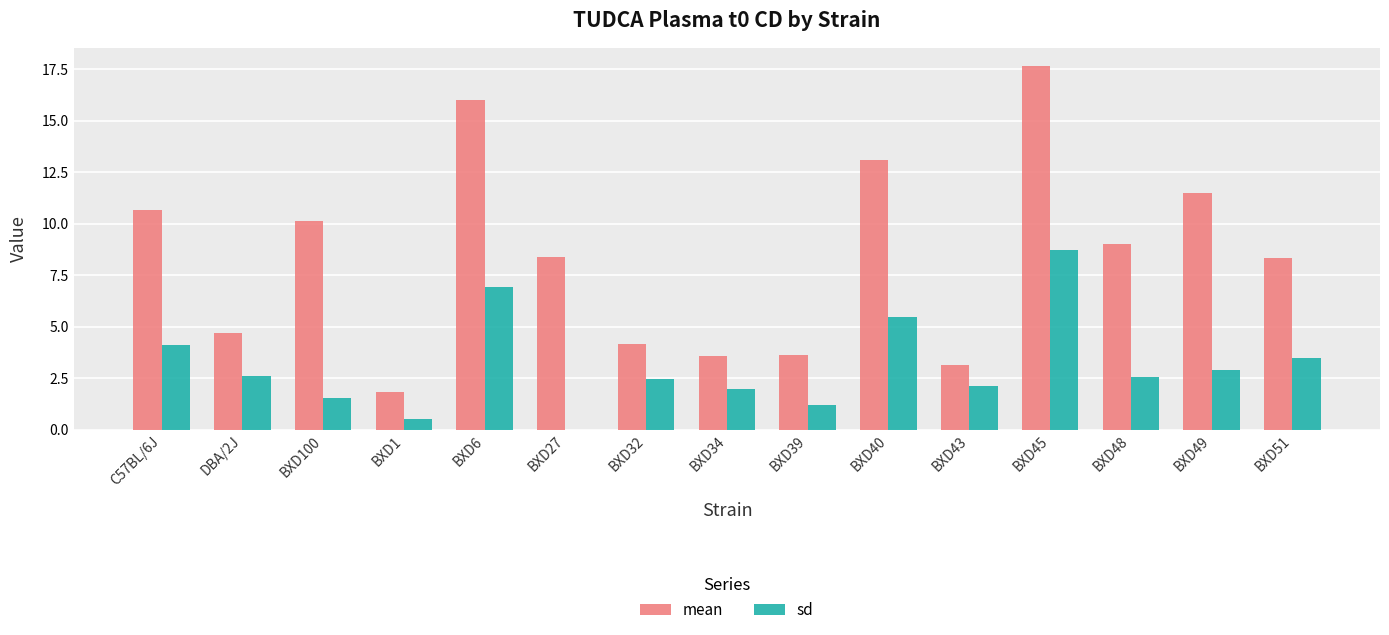

Which category has the highest value across all series?

BXD45